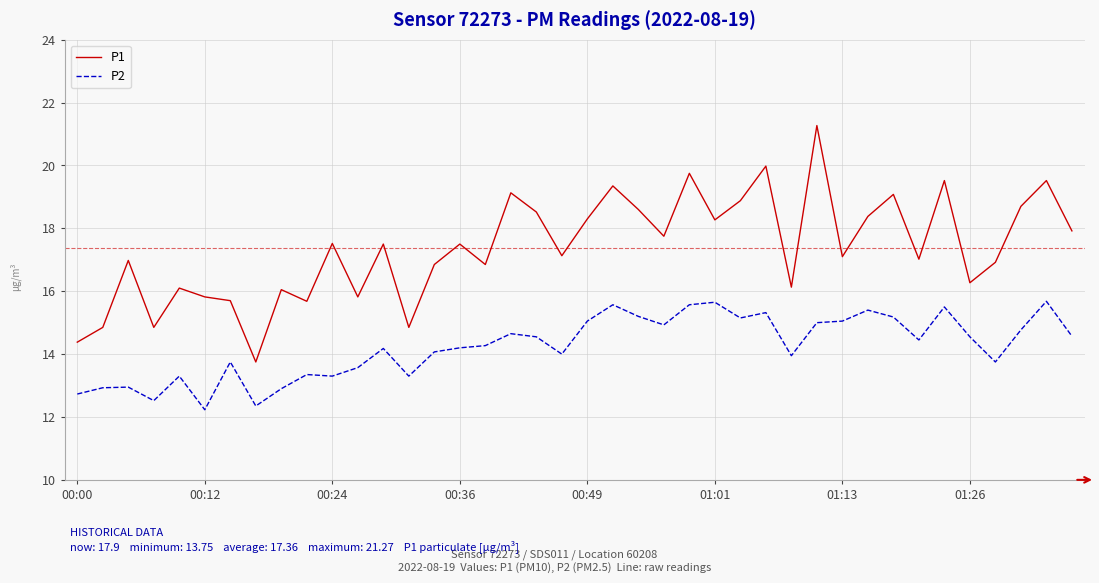

True or false: P1 and P2 intersect in this chart.

False